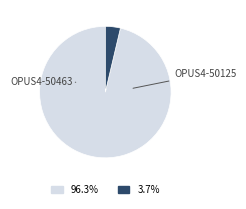

Is there a majority slice in this chart?

Yes